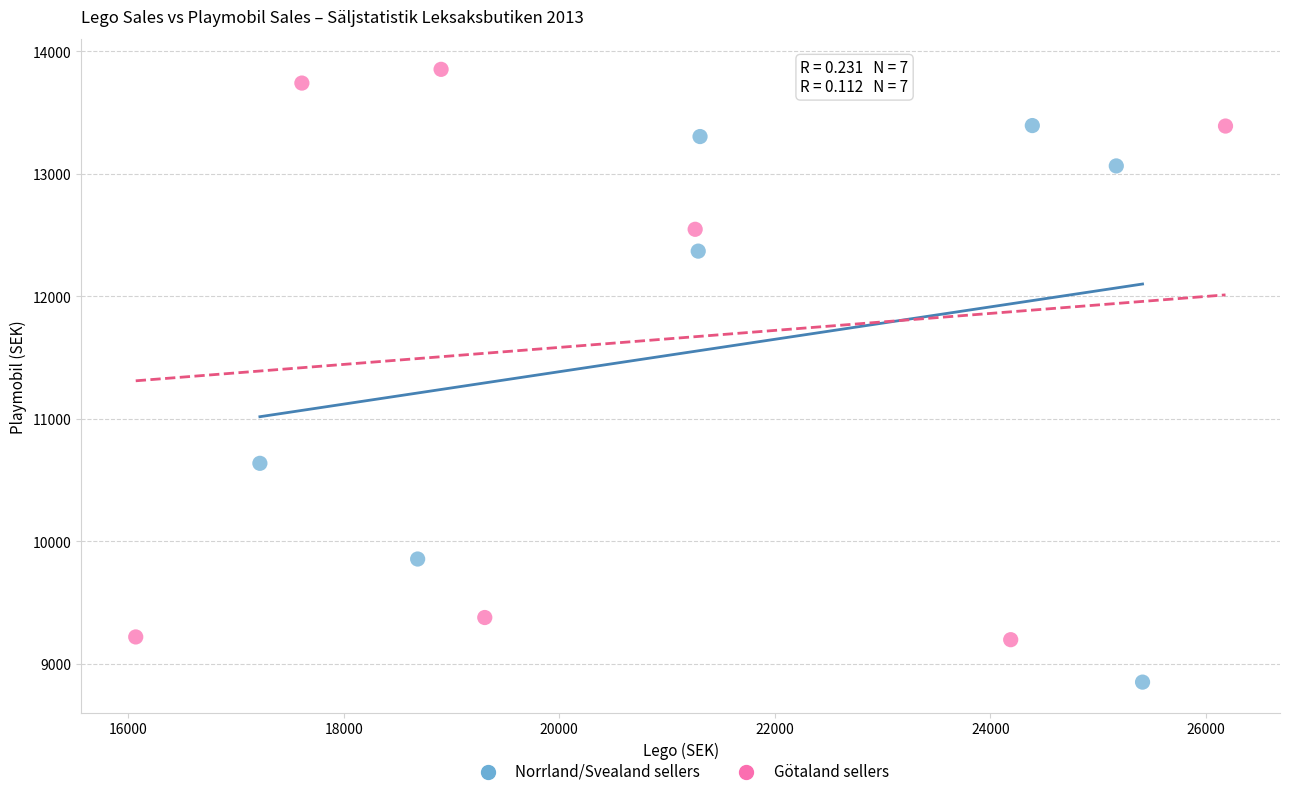

Which series reaches the maximum Y coordinate?

Götaland sellers